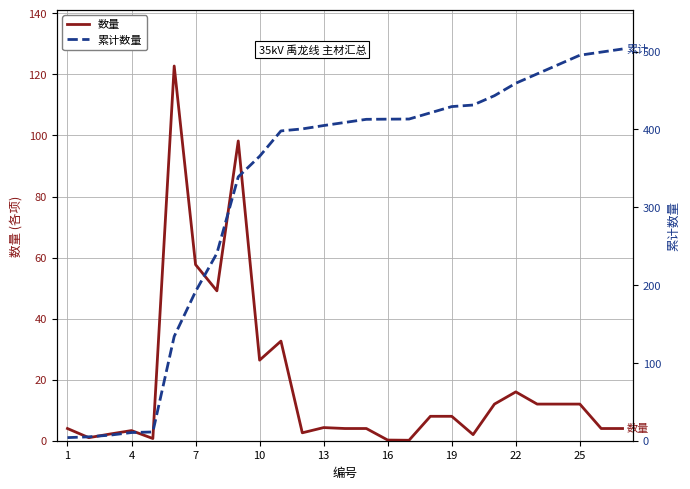

The value of 累计数量 at 14 is 412.9. True or false?

True